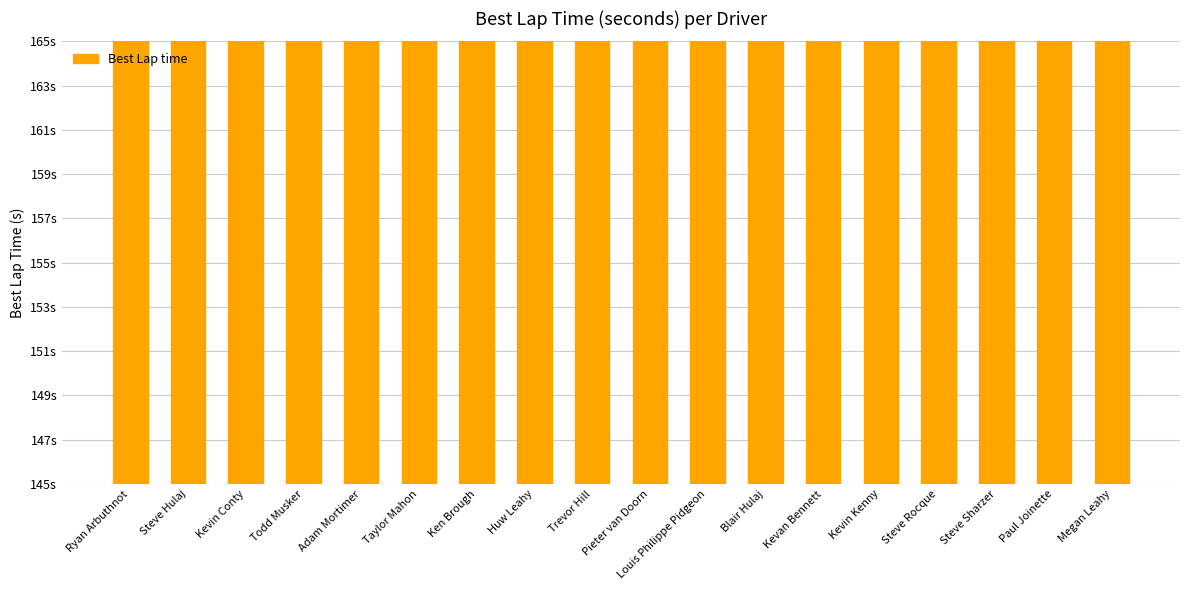

Reading right to left, list all the values displayed in this chart.

155.7	163.0	160.1	160.1	160.1	154.9	153.0	152.6	153.4	152.6	153.0	153.0	153.1	152.2	150.9	151.5	149.9	150.4